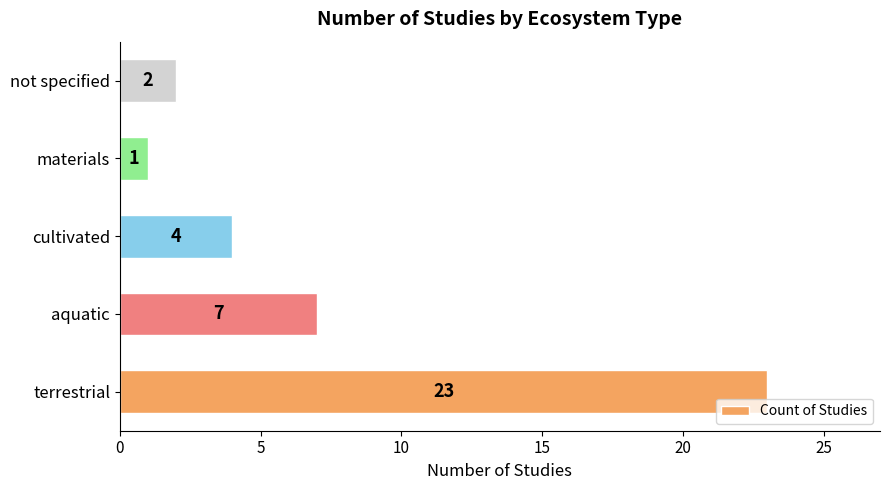

Are the bars grouped side by side (vs. stacked)?

No